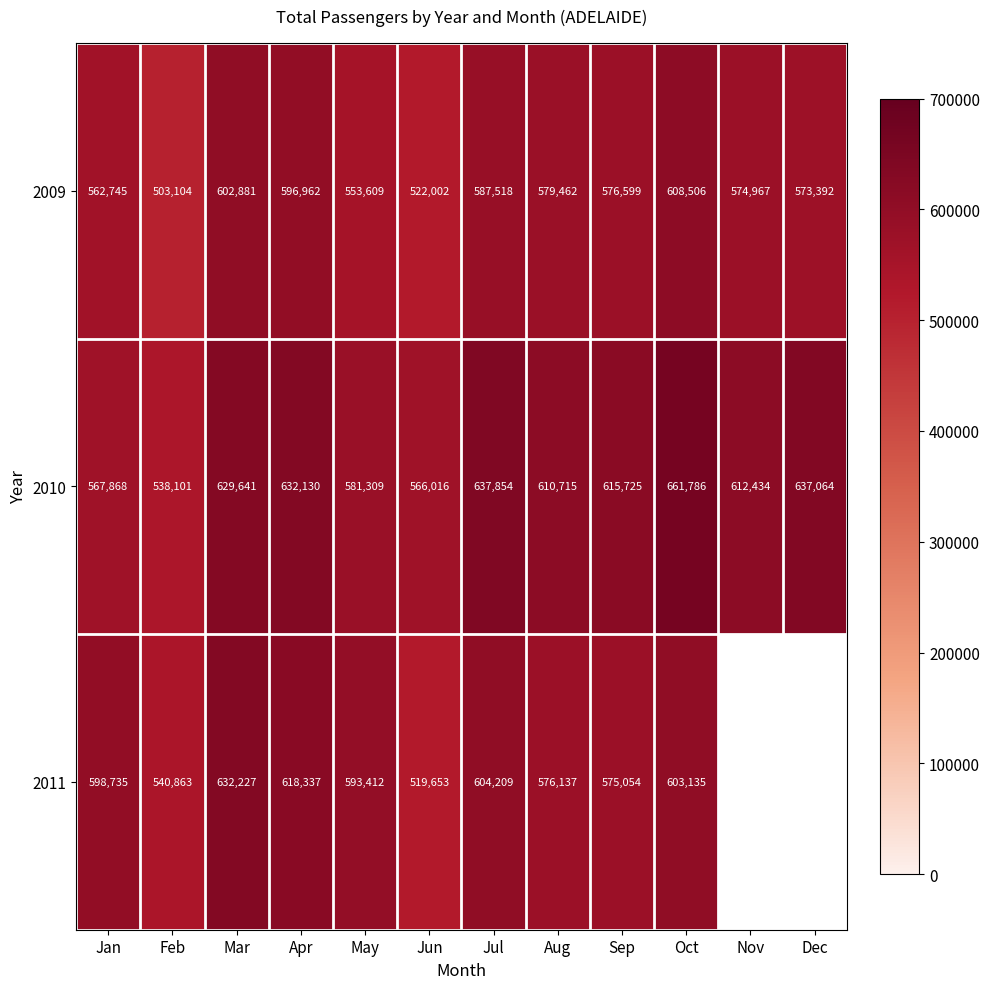

The value of 2010 at Mar is 629641.0. True or false?

True